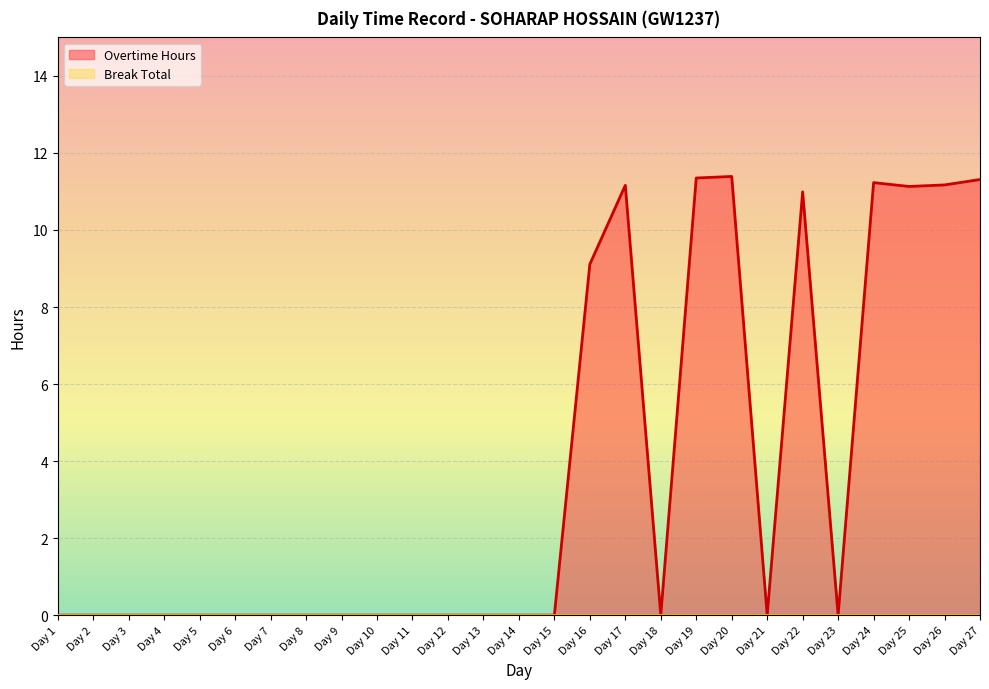

The chart shows a value of 11.2 at Day 17. True or false?

True